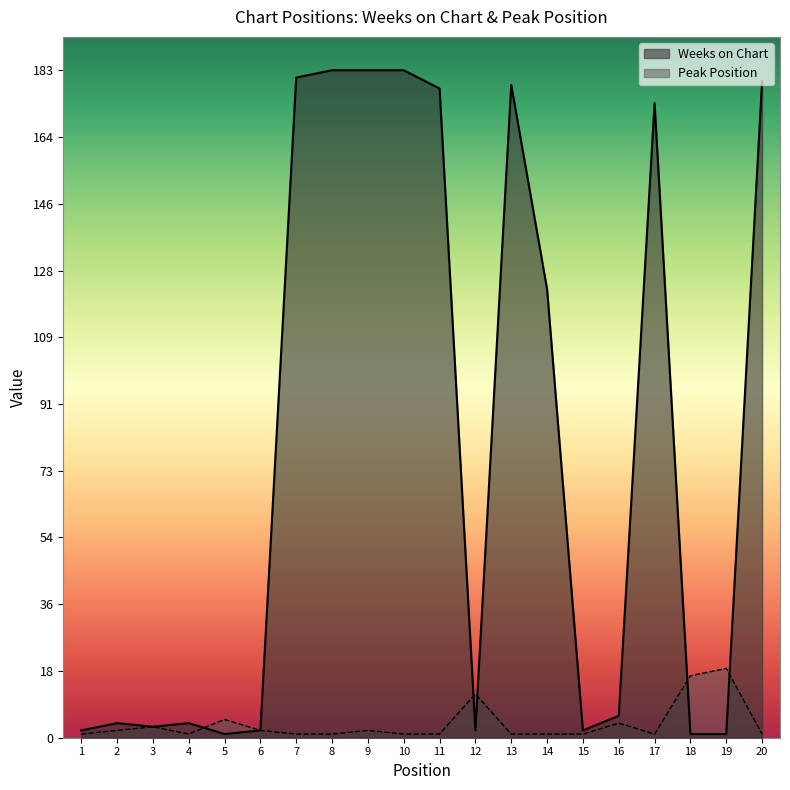

Reading right to left, extract all data points from this chart.

Weeks on Chart: 20=180	19=1	18=1	17=174	16=6	15=2	14=123	13=179	12=2	11=178	10=183	9=183	8=183	7=181	6=2	5=1	4=4	3=3	2=4	1=2
Peak Position: 20=1	19=19	18=17	17=1	16=4	15=1	14=1	13=1	12=12	11=1	10=1	9=2	8=1	7=1	6=2	5=5	4=1	3=3	2=2	1=1